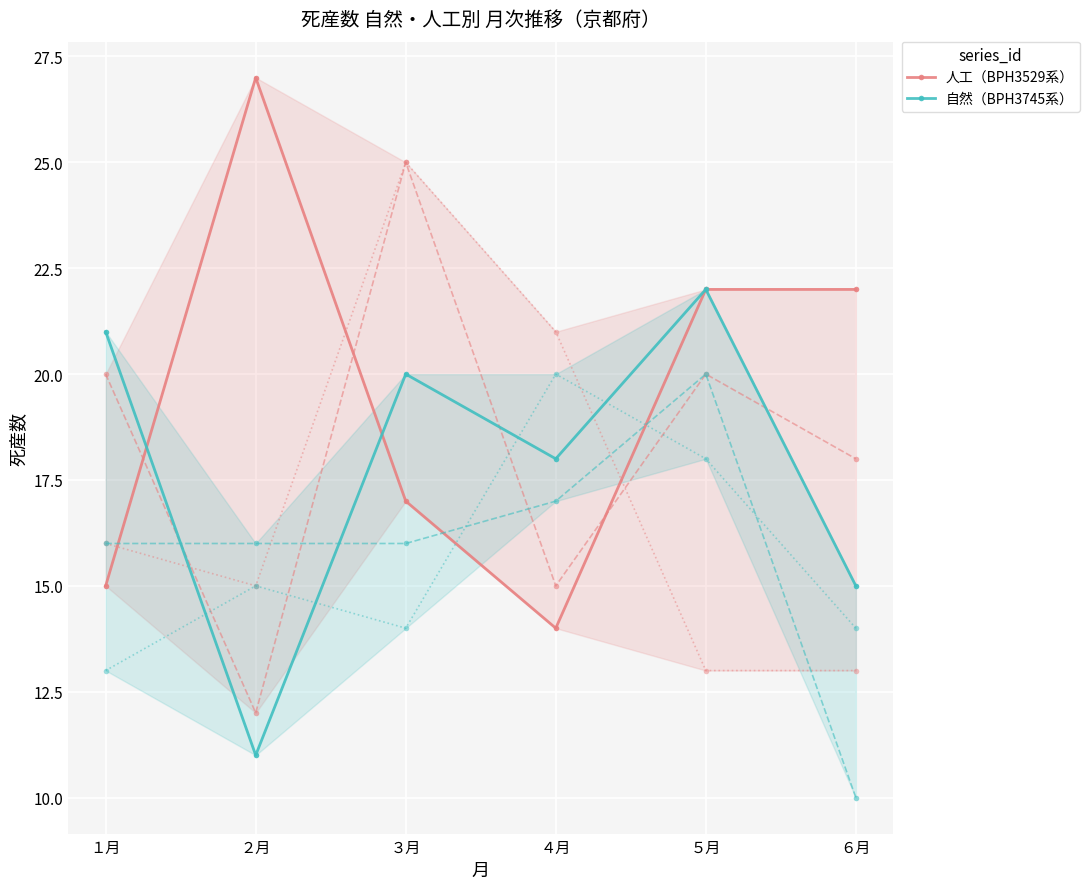

How many lines are shown in the chart?

2